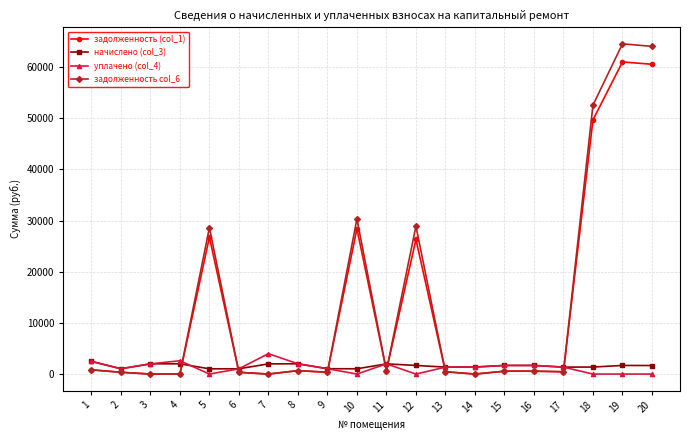

What is the difference between the highest and lowest values at 4?

2600.0